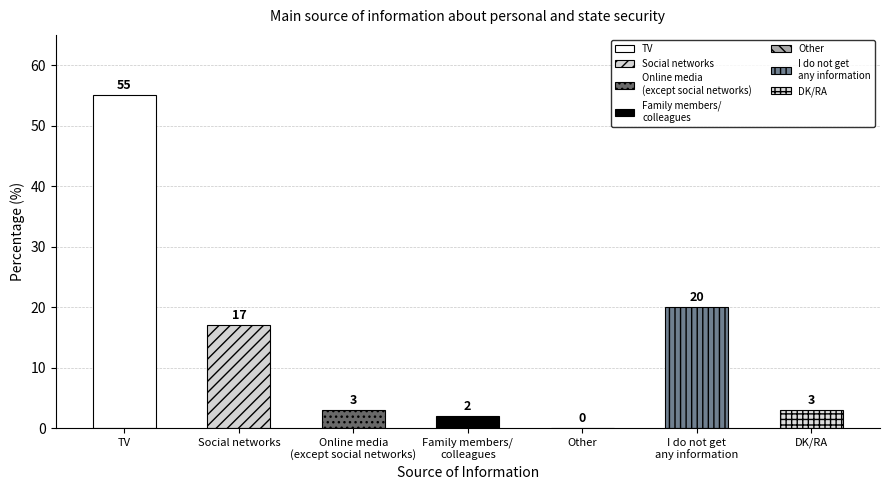

Which category has the highest value across all series?

TV